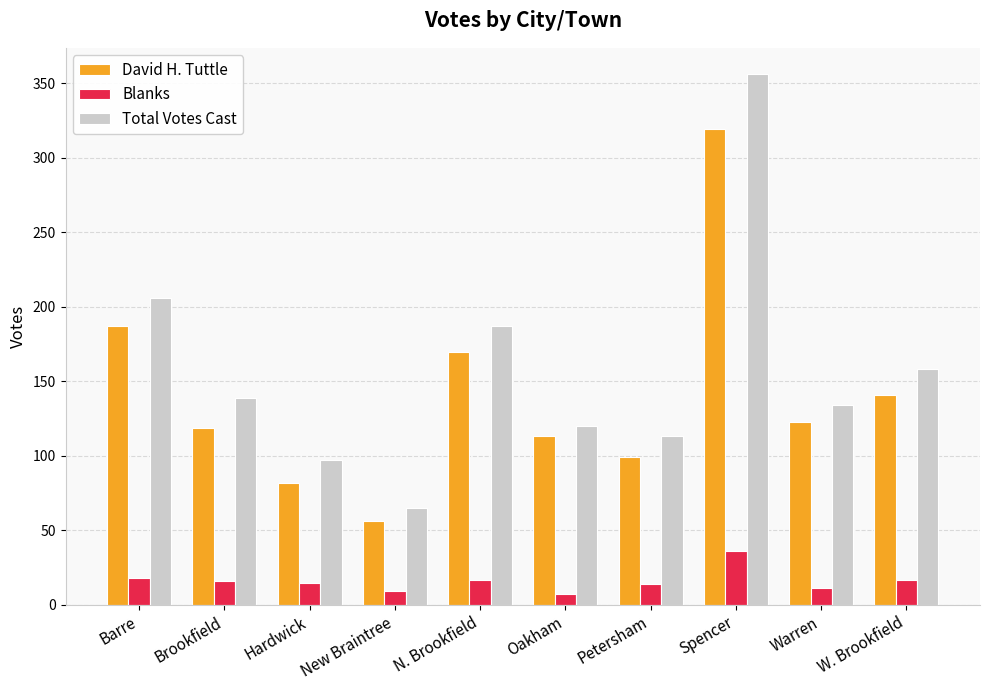

What is the sum of all Total Votes Cast values?

1575